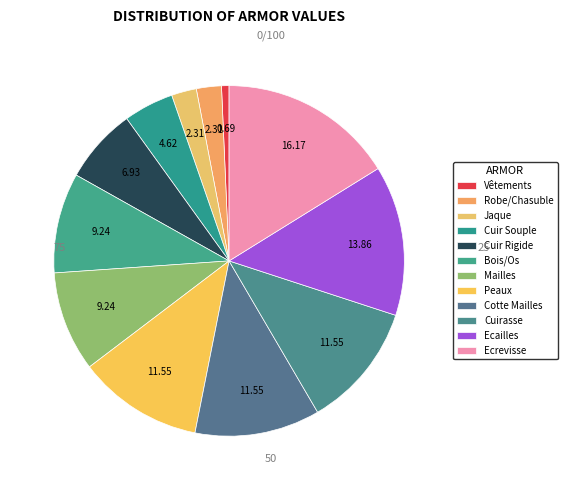

True or false: Robe/Chasuble accounts for 11% of the total.

False